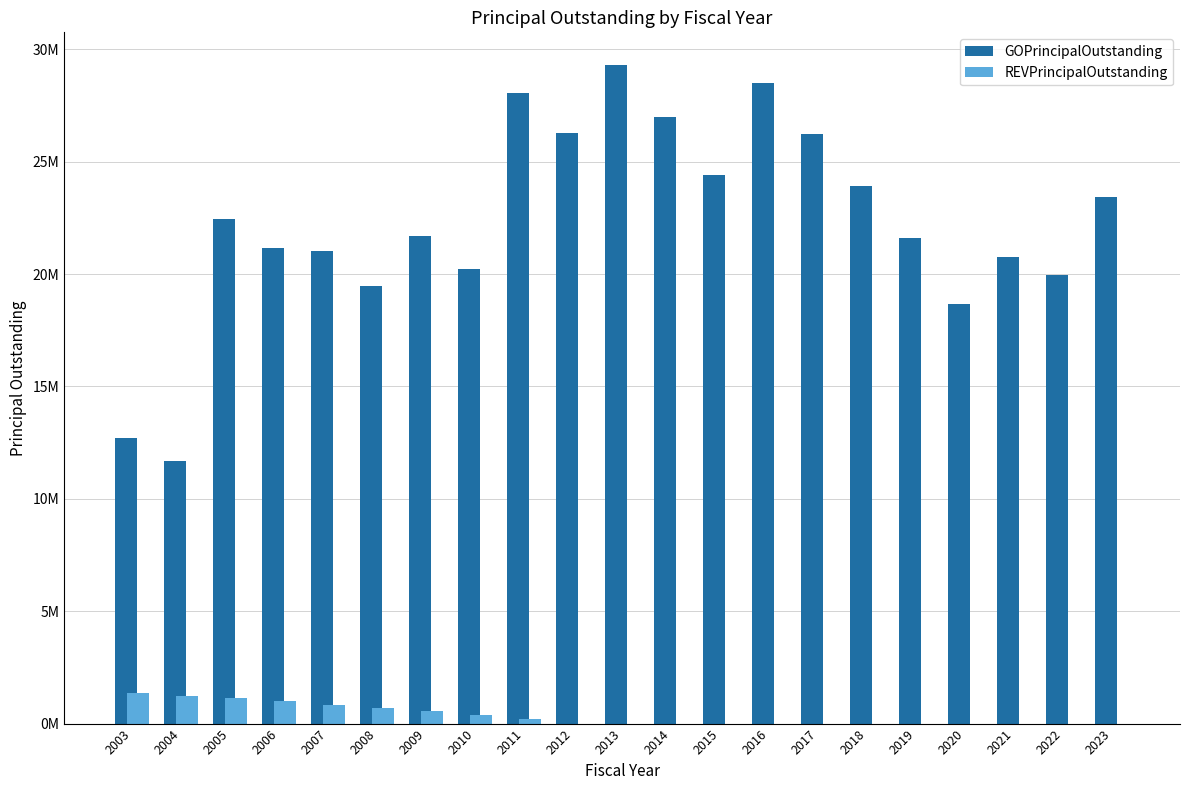

What is the value of the GOPrincipalOutstanding bar at the 12th from the left?

26985000